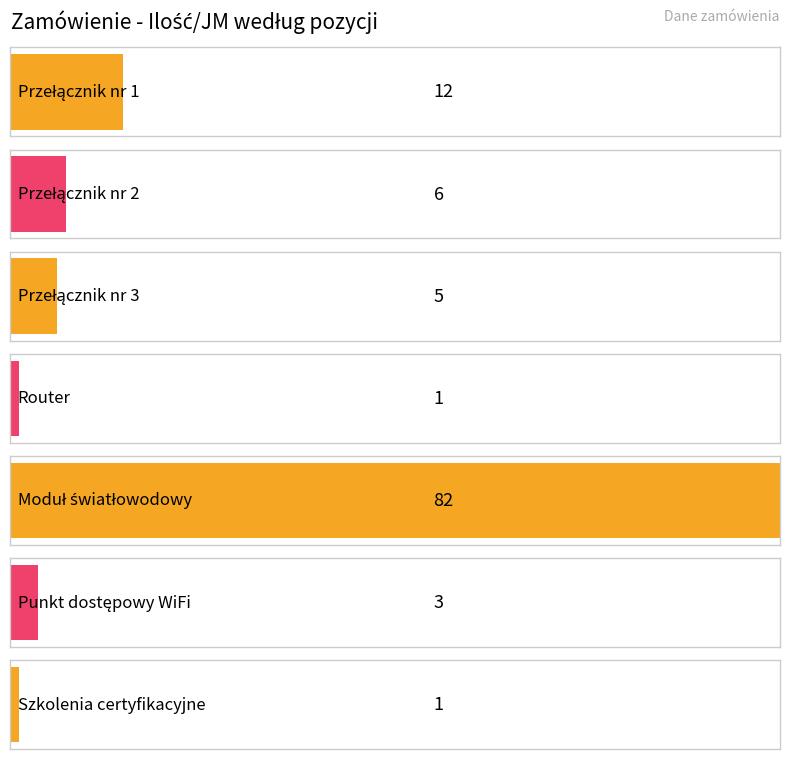

What is the minimum value shown in the chart?

1